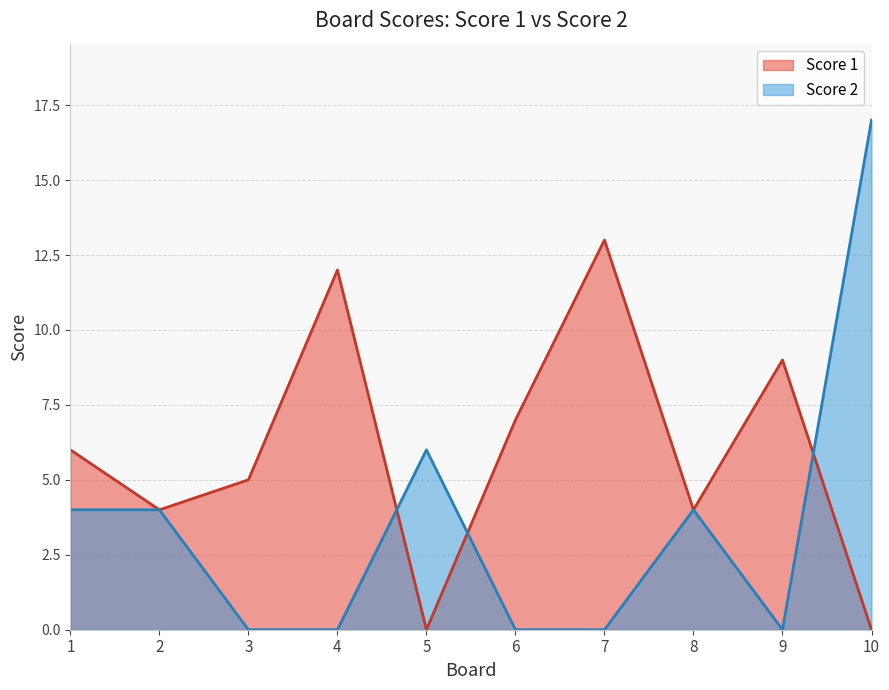

Which series has the largest total across all categories?

Score 1